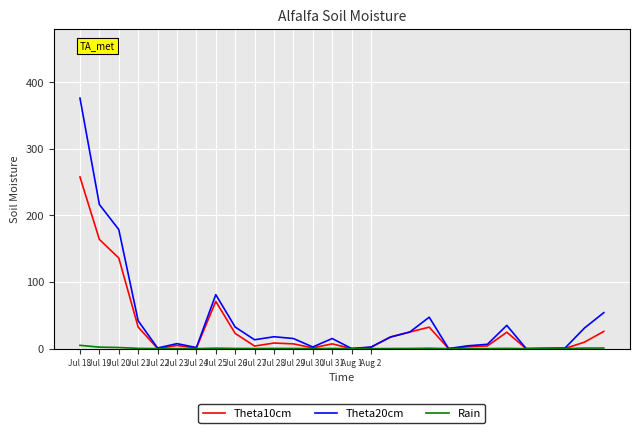

Which series has the largest range (max minus min)?

Theta20cm